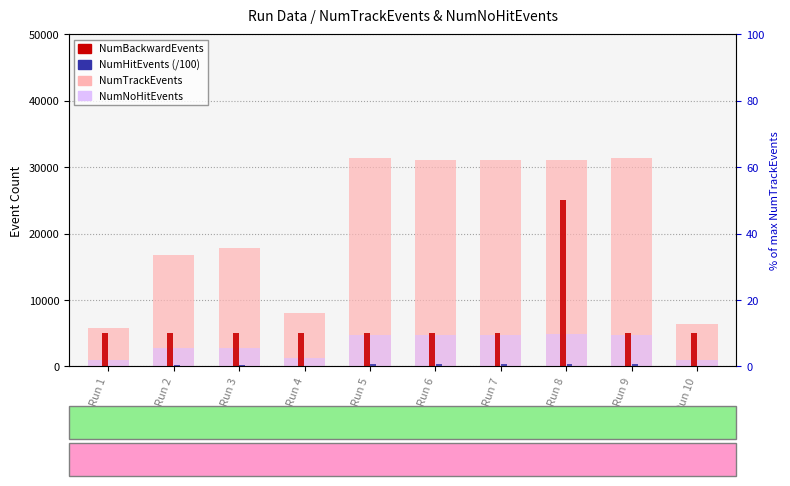

What is the value of the NumHitEvents (/100) bar at the 1st from the left?

78.8